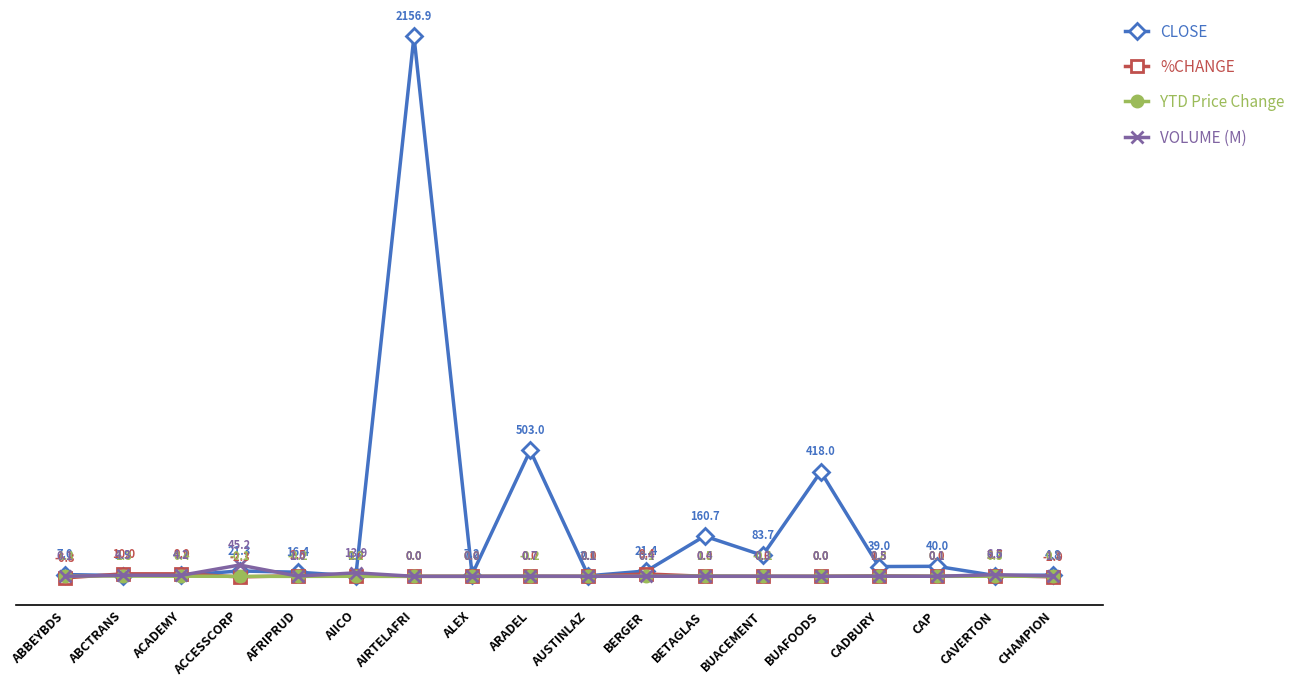

Which series changed the most between AIICO and CADBURY?

CLOSE